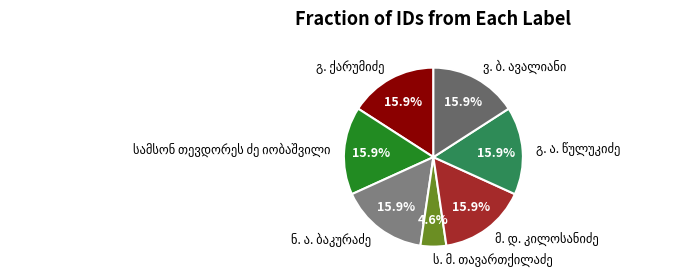

True or false: გ. ა. წულუკიძე accounts for 9% of the total.

False